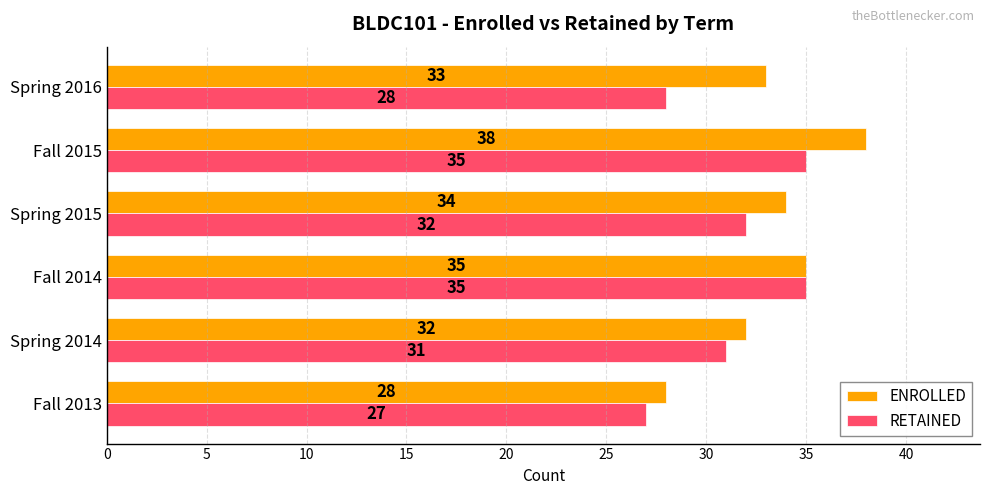

Which series changed the most between Fall 2013 and Fall 2015?

ENROLLED